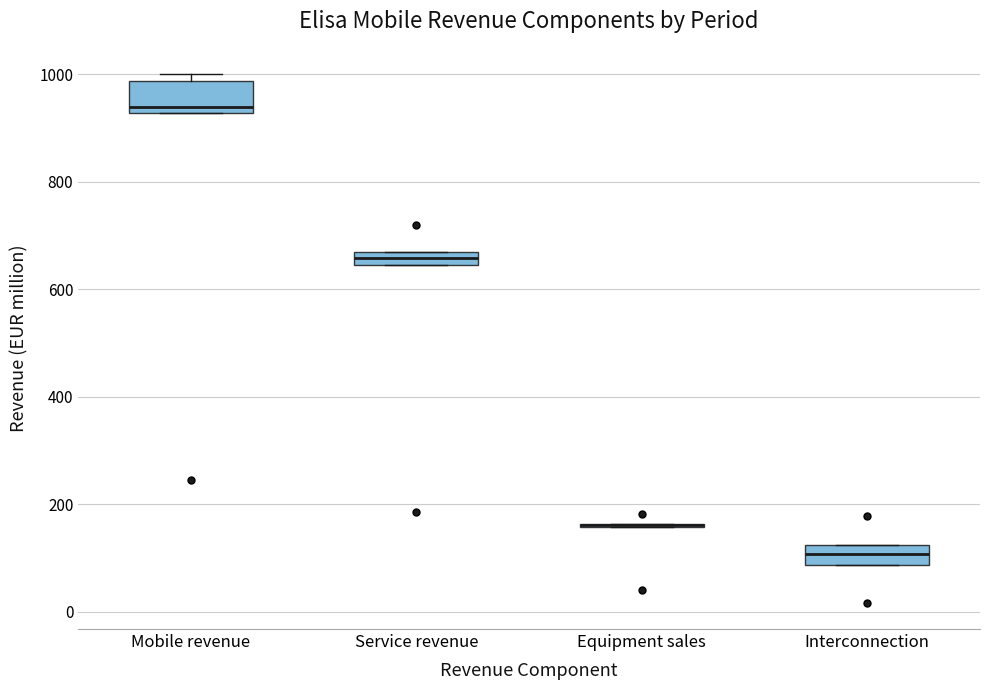

Where does the median line of the box for Interconnection sit on the y-axis? The values are not printed on the chart, so give them approximately, as read against the axis.

100